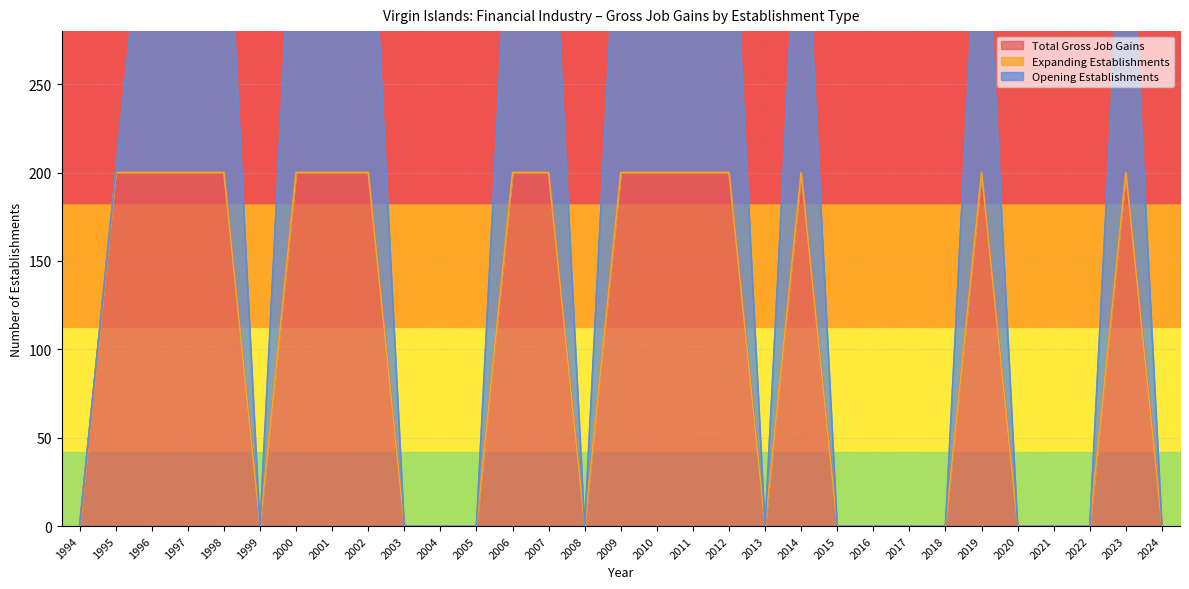

How many positive values does the Total Gross Job Gains series have?

16